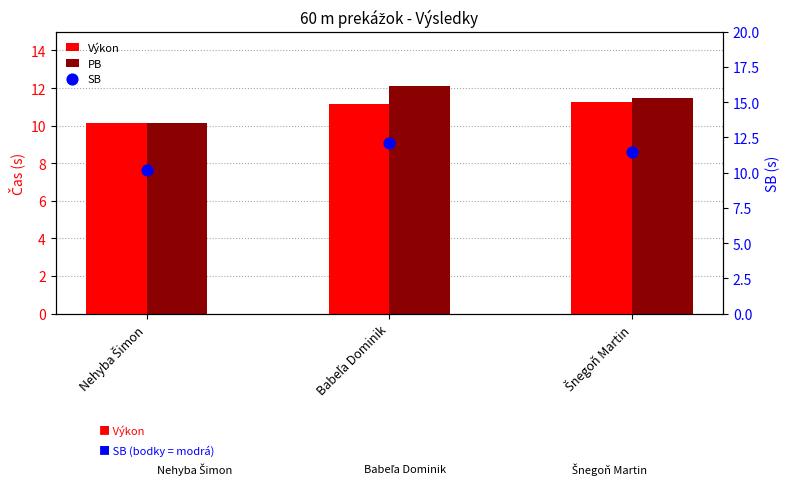

Which series contains the highest Y value?

PB